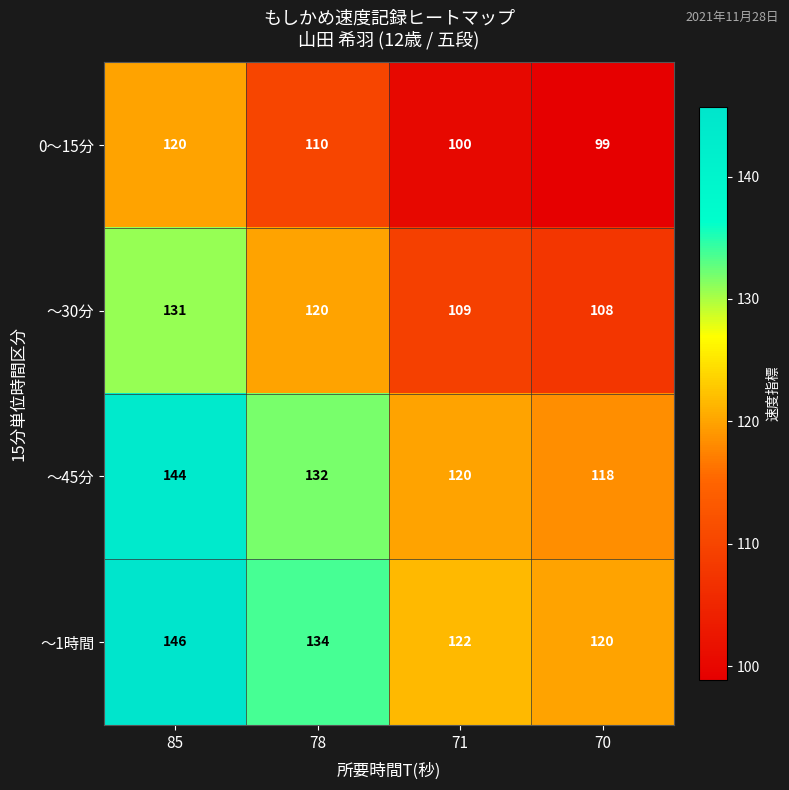

What is the minimum value shown in the chart?

99